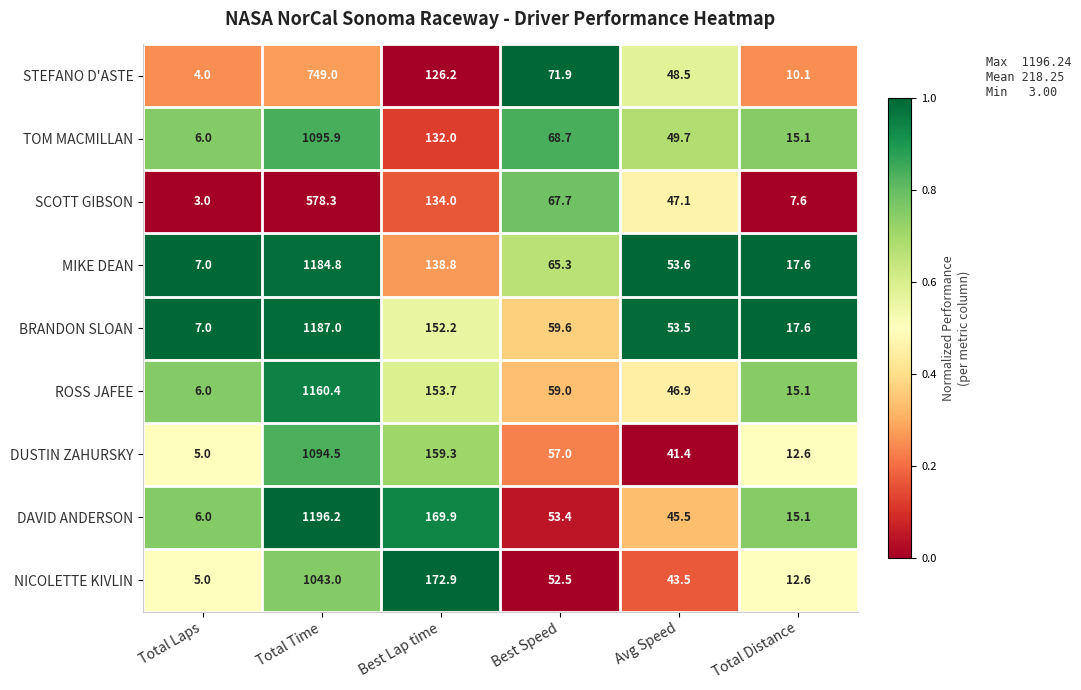

Which series has the largest total across all categories?

DAVID ANDERSON